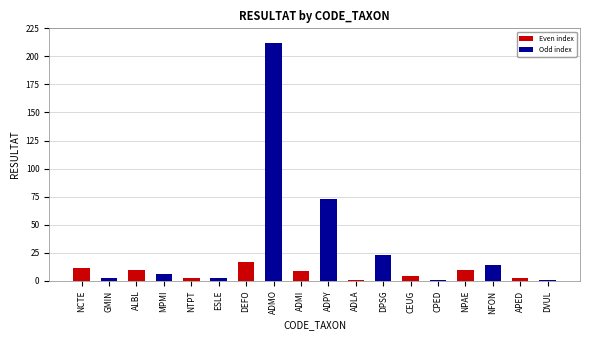

Reading left to right, what are all the values shown in this chart?

NCTE=11	GMIN=2	ALBL=10	MPMI=6	NTPT=2	ESLE=2	DEFO=17	ADMO=212	ADMI=9	ADPY=73	ADLA=1	DPSG=23	CEUG=4	CPED=1	NPAE=10	NFON=14	APED=2	DVUL=1